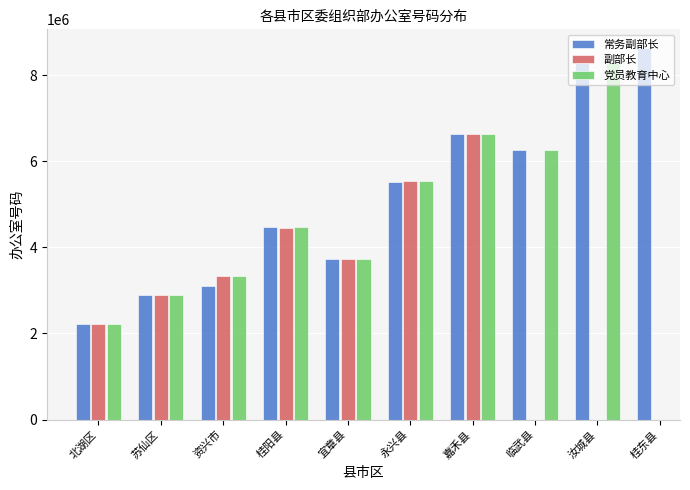

What is the difference between the 常务副部长 values at 桂阳县 and 永兴县?

1049376